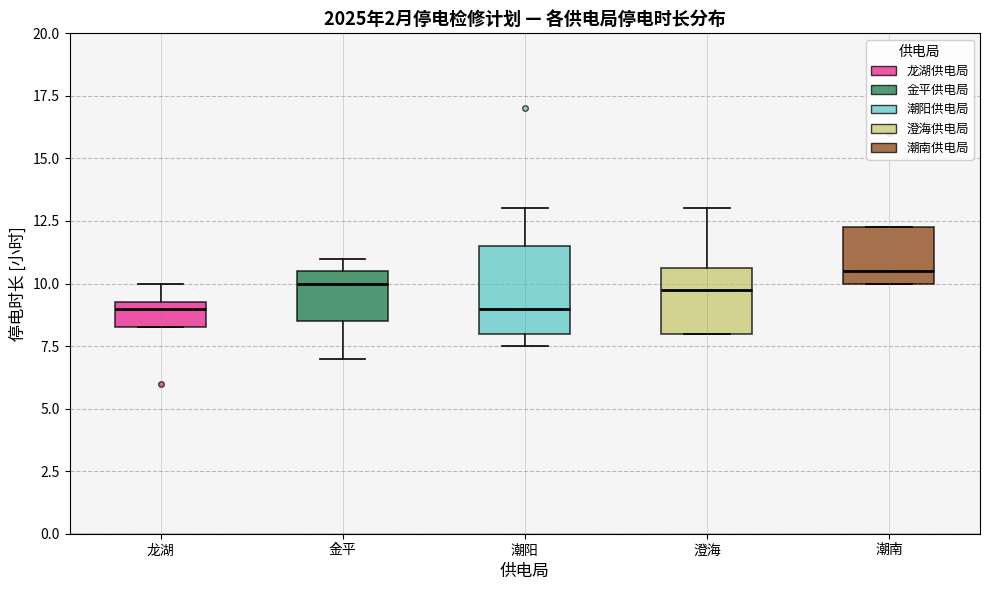

Comparing the boxes themselves (not the whiskers), which one is the tallest?

潮阳